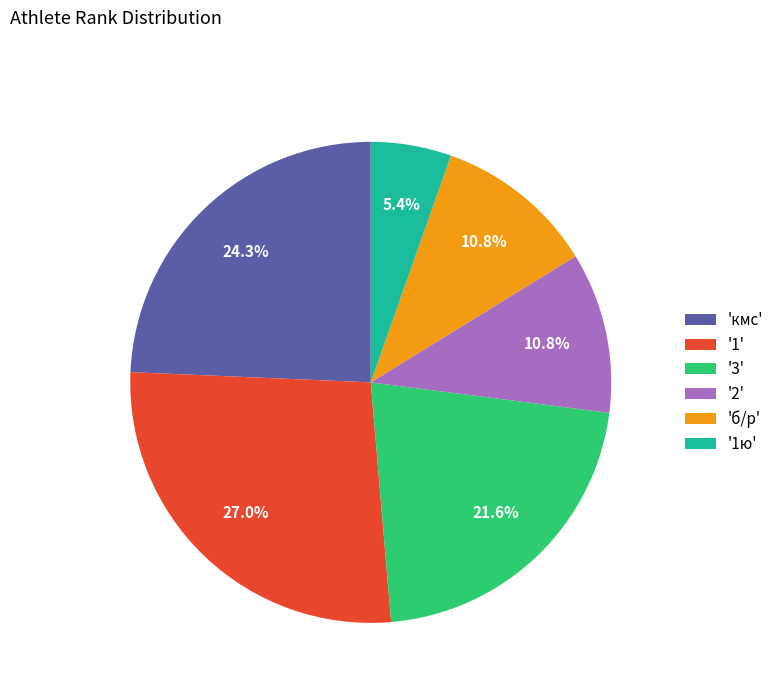

Is there a majority slice in this chart?

No